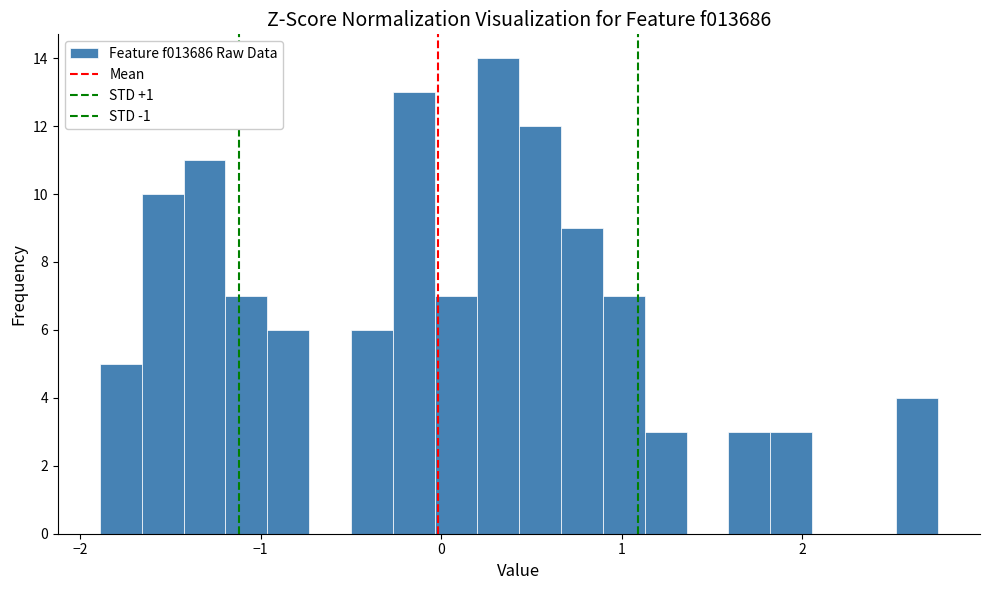

Around what value on the x-axis is the tallest bar? Give the approximate position of its centre, as read against the axis.

0.3